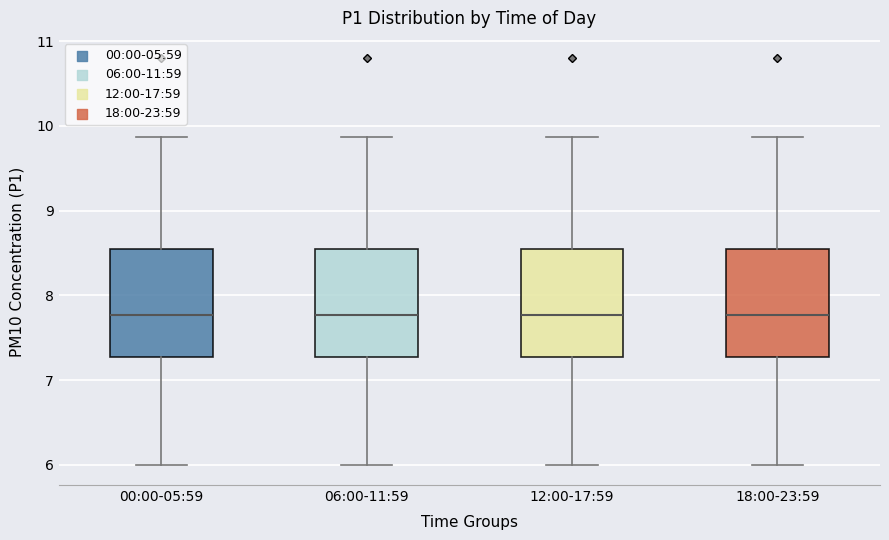

Where is the upper edge of the box for 06:00-11:59 on the y-axis? The values are not printed on the chart, so give them approximately, as read against the axis.

8.5